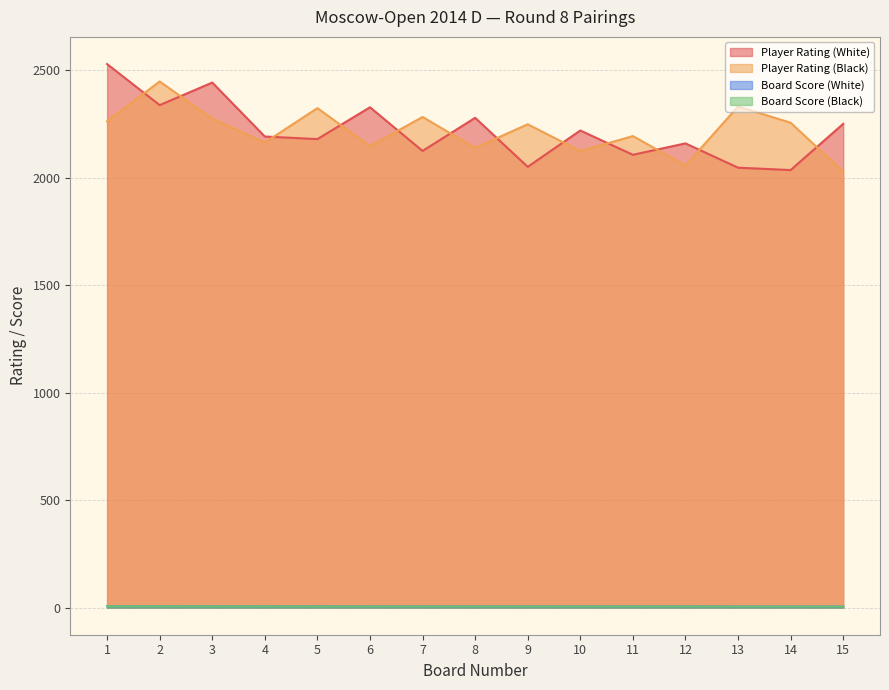

Reading left to right, transcribe all the data shown in this chart.

Player Rating (White): 2528.0	2337.0	2442.0	2191.0	2179.0	2327.0	2124.0	2278.0	2050.0	2219.0	2106.0	2159.0	2046.0	2035.0	2250.0
Player Rating (Black): 2262.0	2447.0	2274.0	2163.0	2323.0	2146.0	2282.0	2138.0	2248.0	2123.0	2193.0	2056.0	2331.0	2255.0	2028.0
Board Score (White): 6.0	6.0	6.0	5.5	5.5	5.0	5.0	5.0	5.0	5.0	5.0	5.0	4.5	4.5	4.5
Board Score (Black): 6.0	6.0	5.5	5.5	5.0	5.0	5.0	5.0	5.0	5.0	5.0	5.0	4.5	4.5	4.5